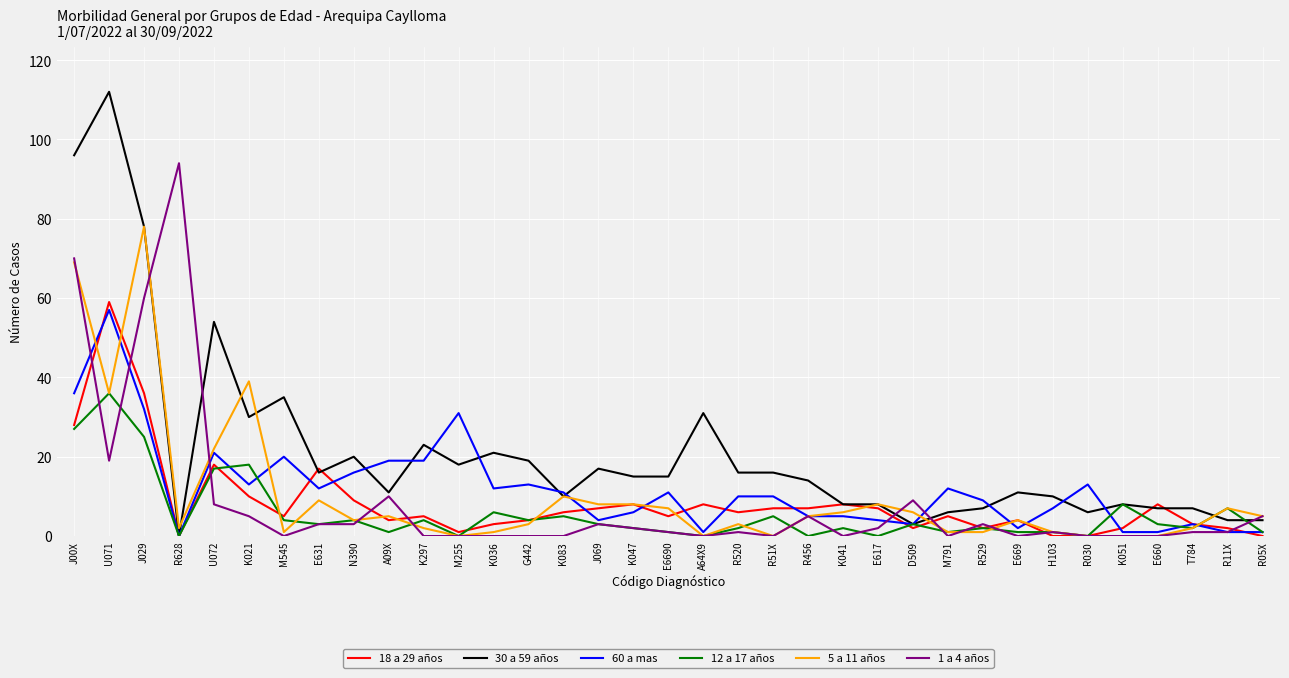

Which series has the largest range (max minus min)?

30 a 59 años